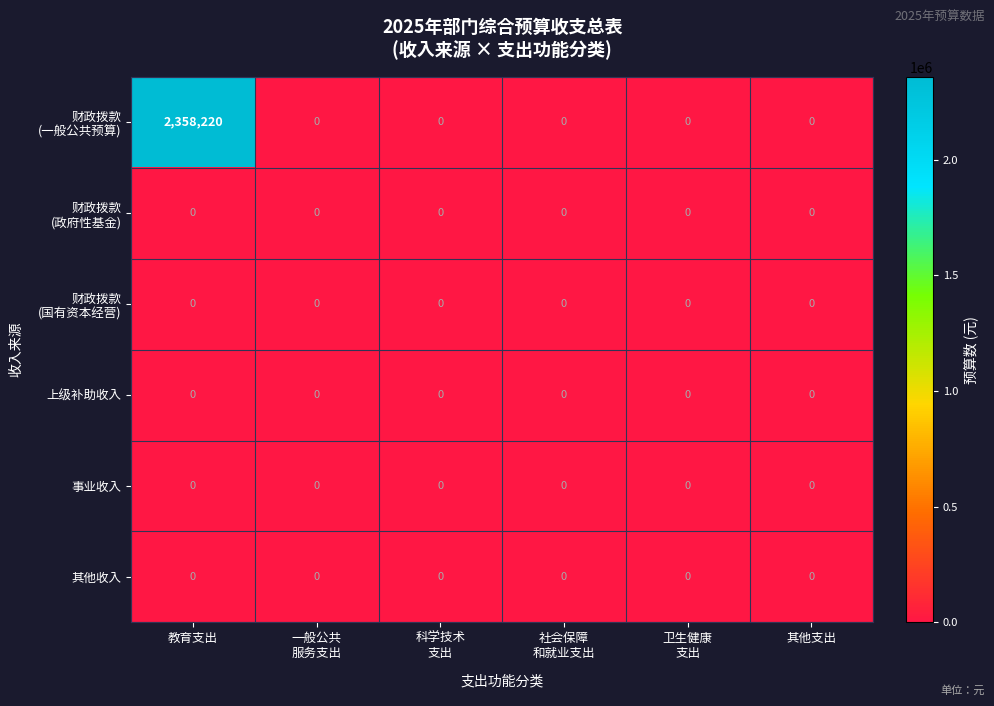

At which category is the sum across all series the highest?

教育支出